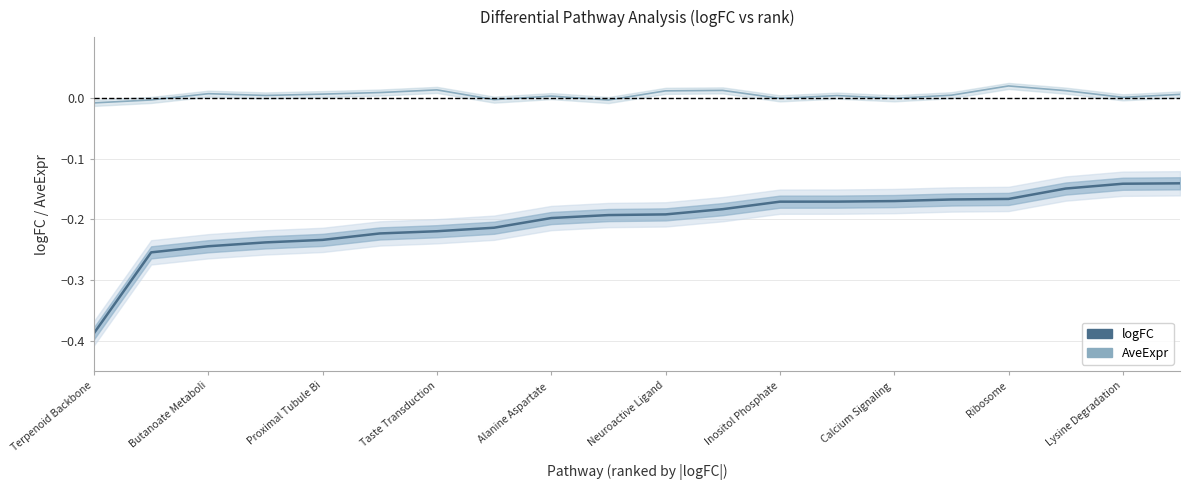

At which category does AveExpr reach its first local peak?

Butanoate Metaboli